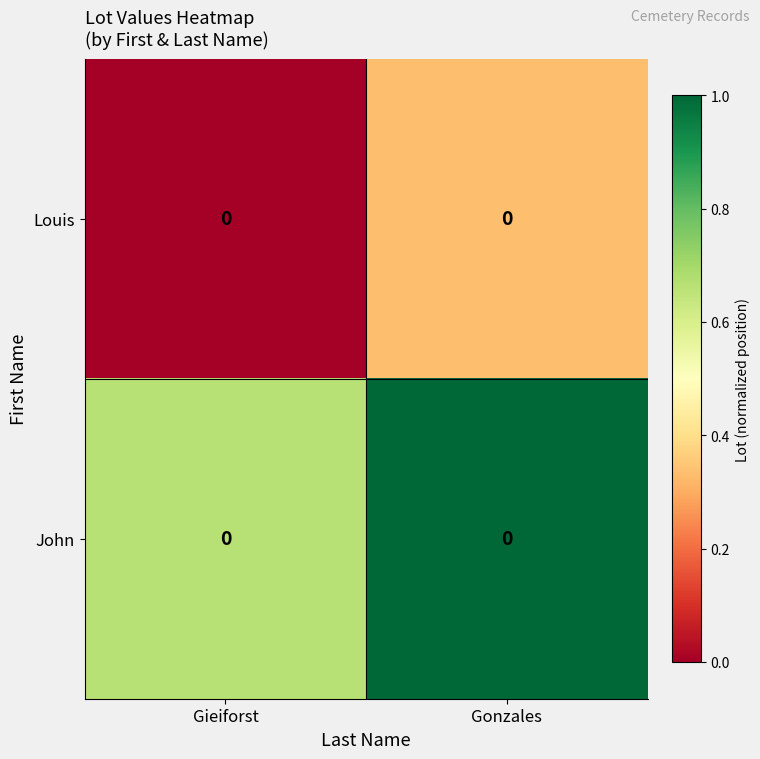

Is the value of John at Gieiforst greater than the value of Louis at Gieiforst?

Yes